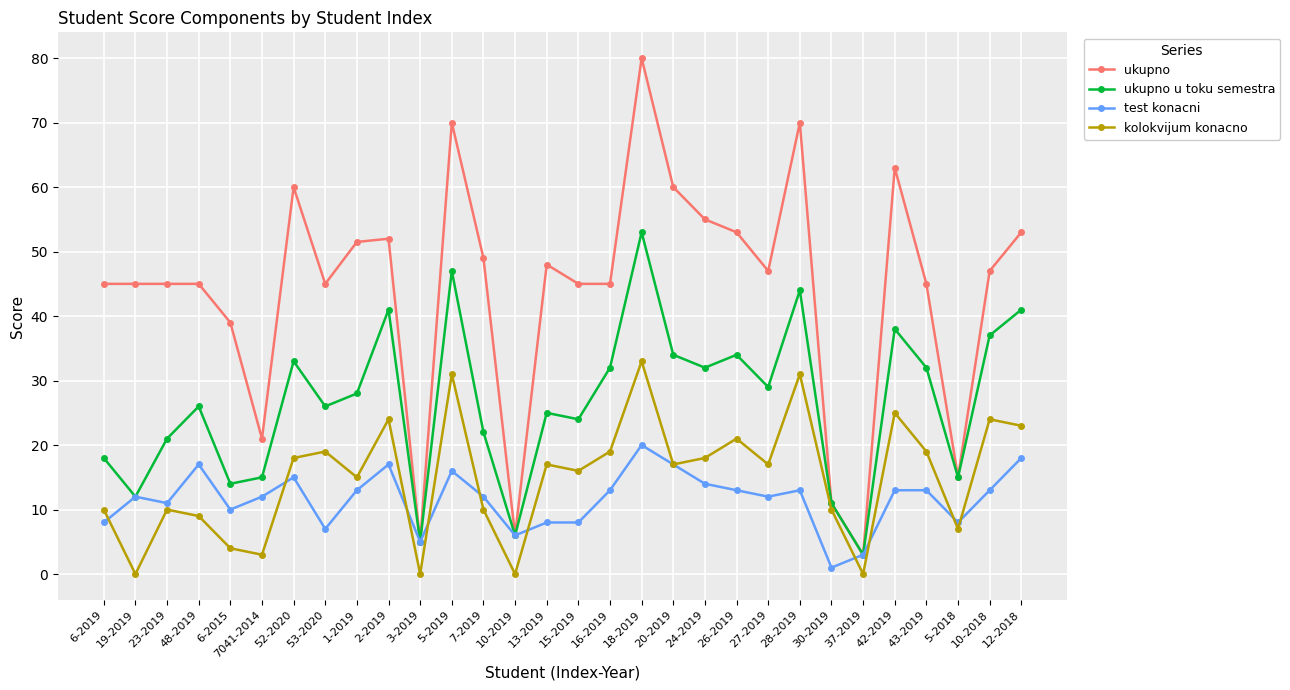

Where is the first local minimum for kolokvijum konacno?

19-2019